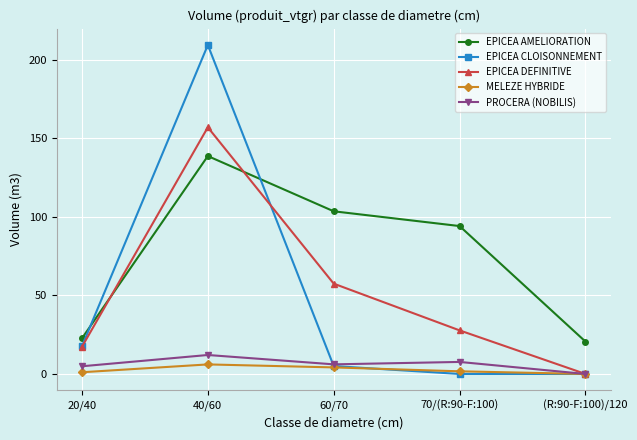

What is the difference between the MELEZE HYBRIDE values at 60/70 and 20/40?

3.1